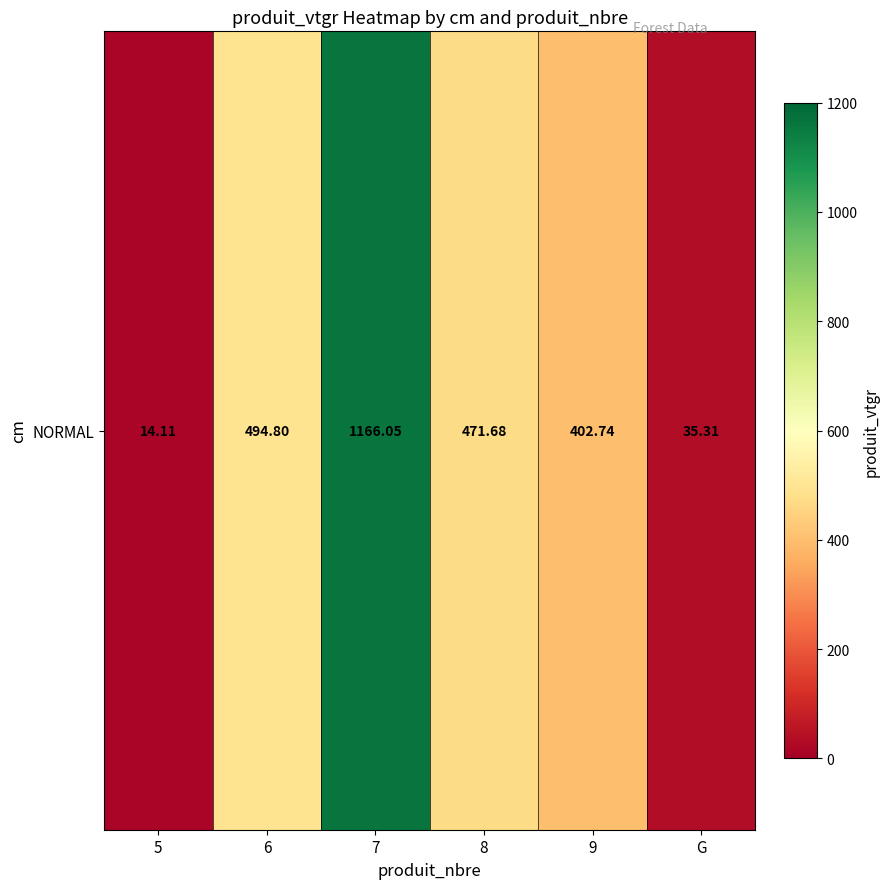

What is the change in value from 7 to 9?

-763.3